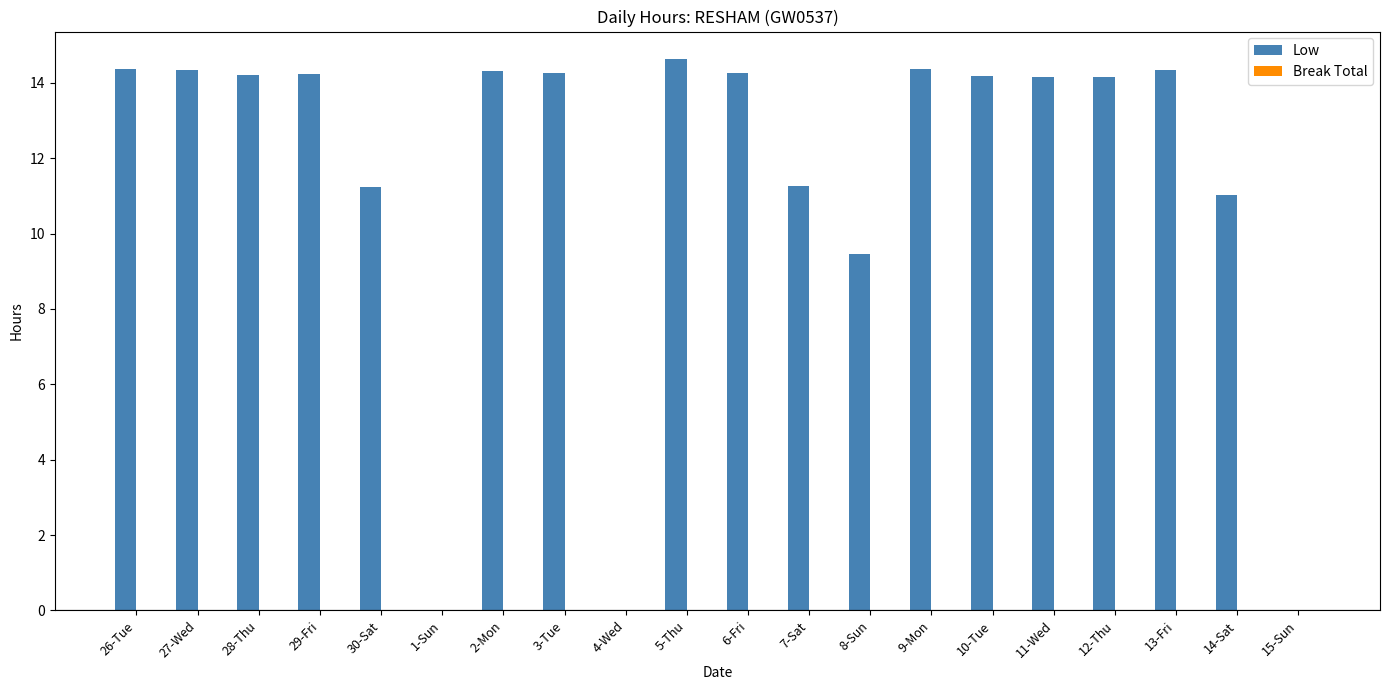

What is the ratio of the value at 11-Wed to the value at 29-Fri?

1.0